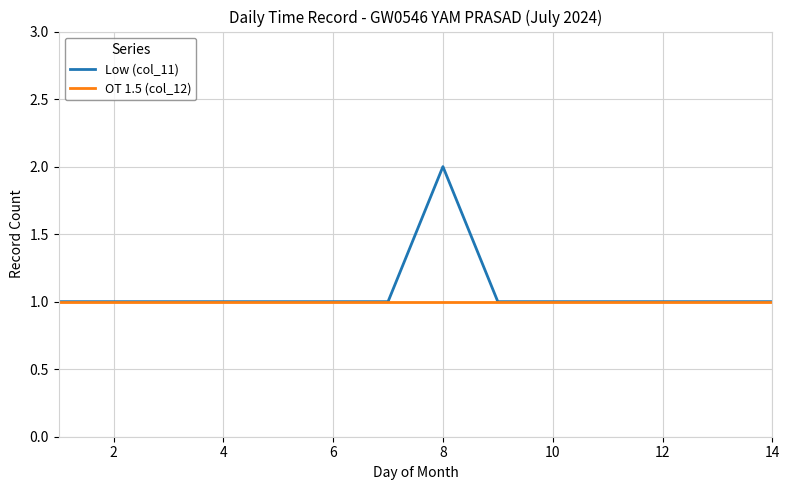

Which series has the widest spread of values?

Low (col_11)